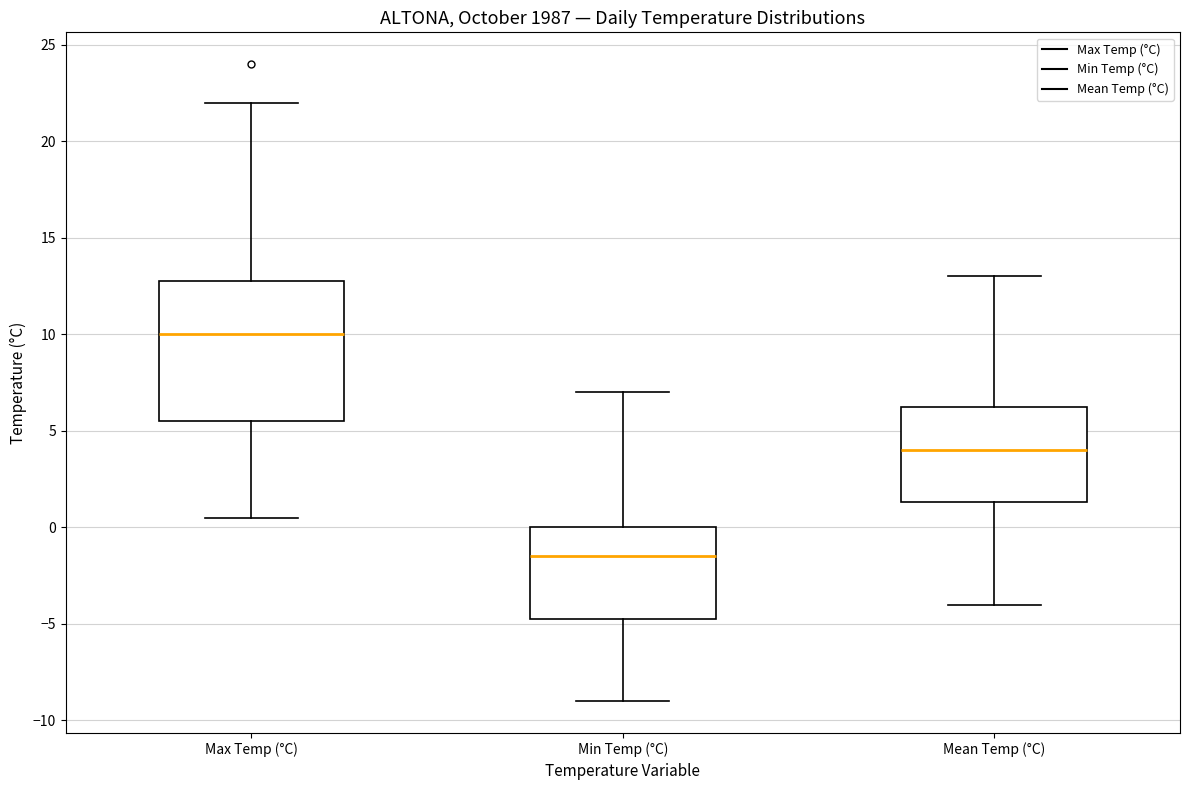

Where is the lower edge of the box for Max Temp (°C) on the y-axis? The values are not printed on the chart, so give them approximately, as read against the axis.

5.5